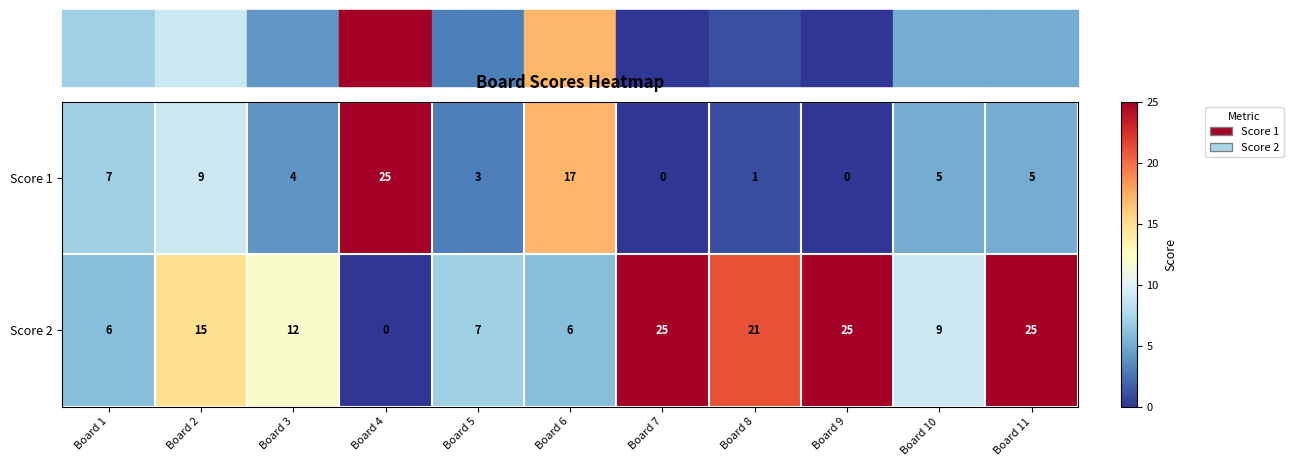

List the series in order of their overall mean, highest first.

Score 2, Score 1